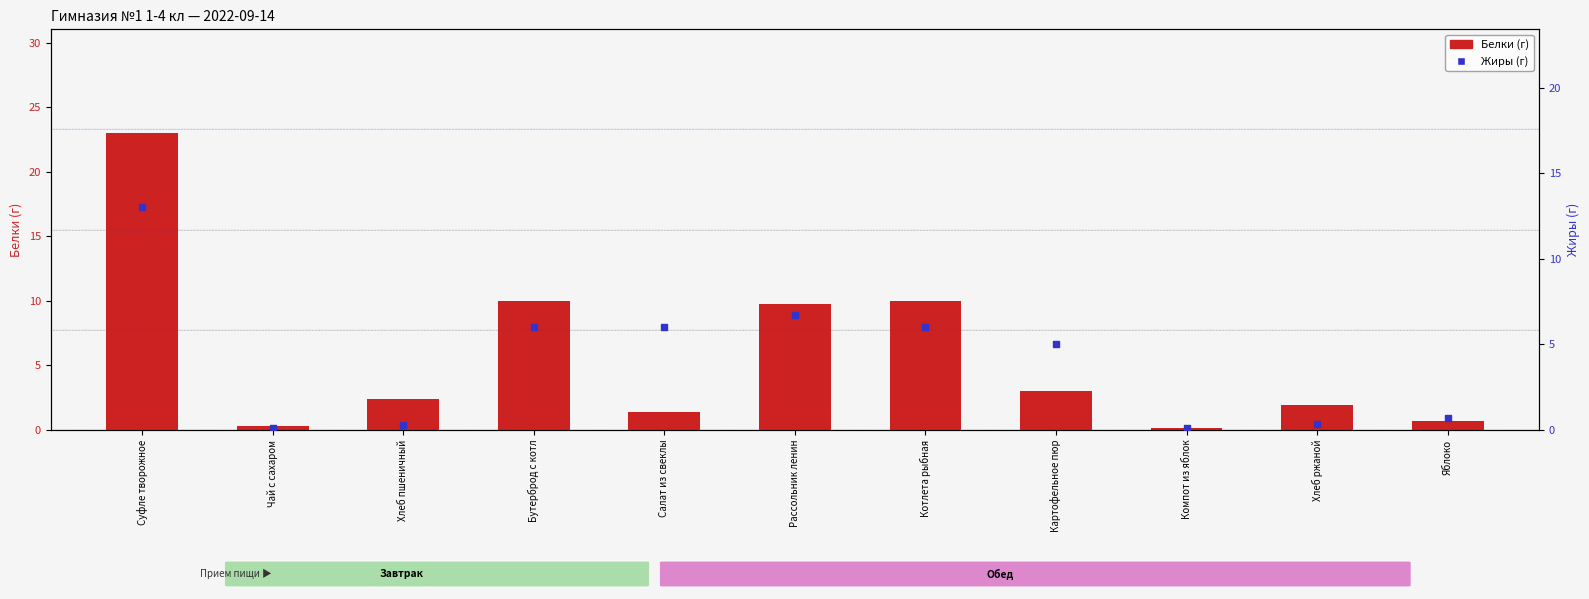

Which series has the largest Y range (max minus min)?

Белки (г)